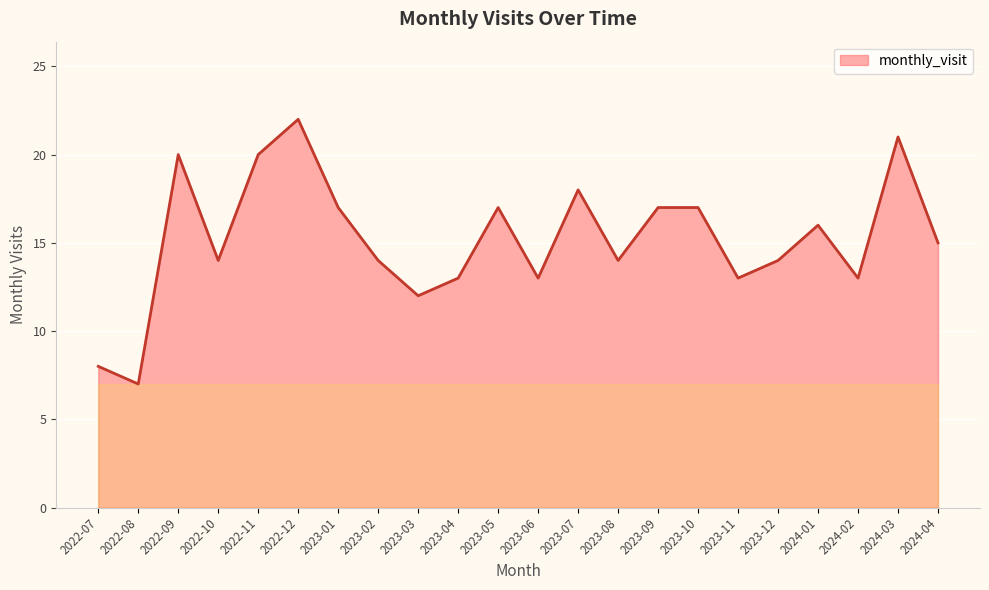

What is the difference between the values at 2022-12 and 2023-08?

8